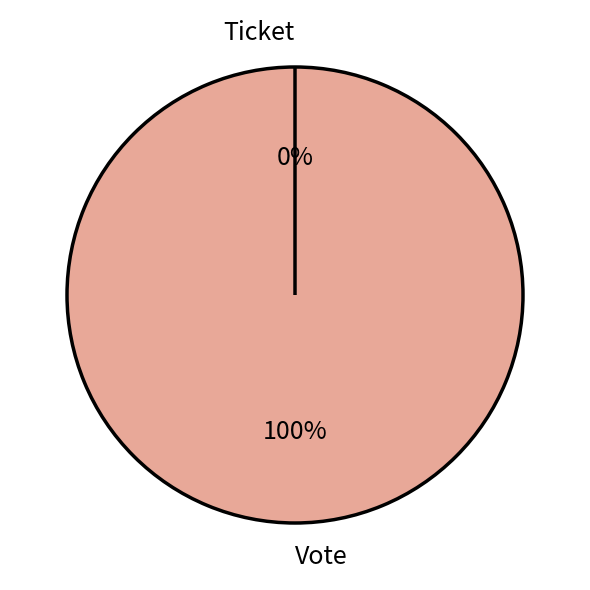

True or false: Vote accounts for 99% of the total.

False